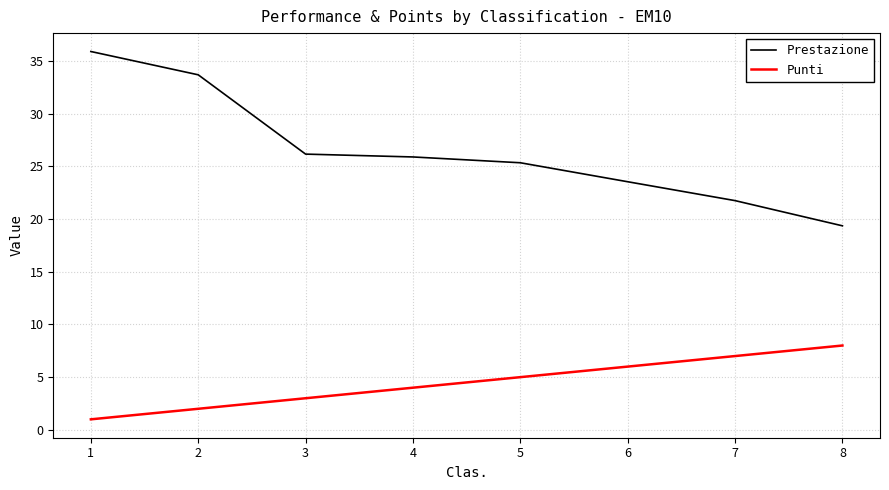

Is the value of Punti at 5 greater than the value of Prestazione at 2?

No